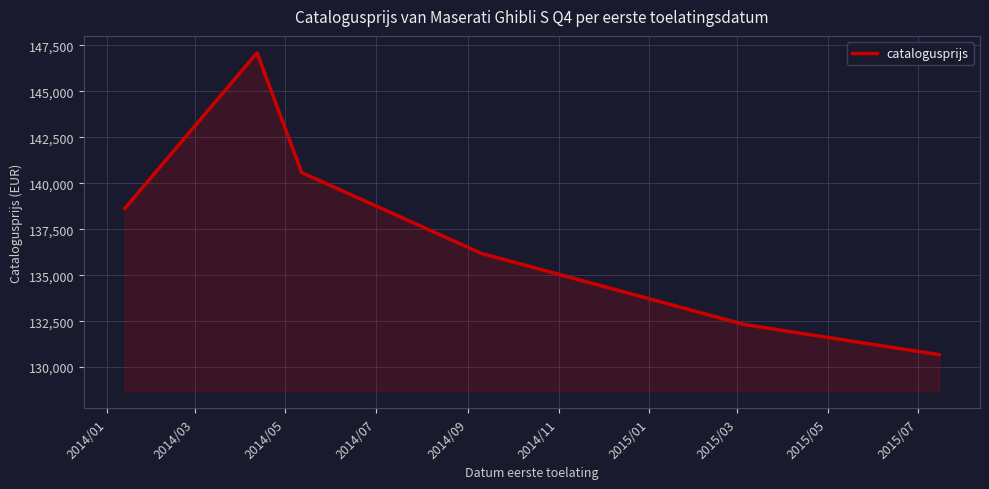

What is the smallest value displayed?

130676